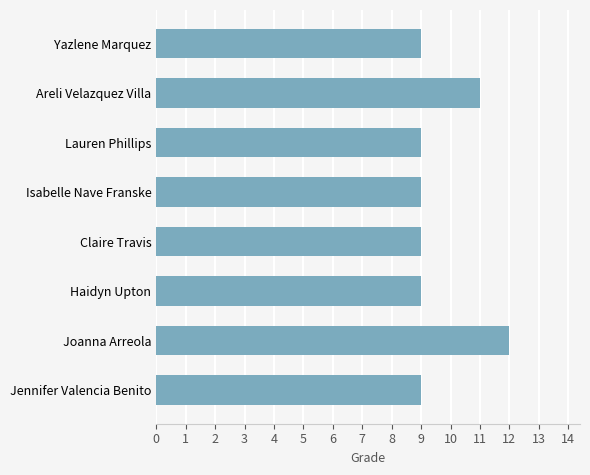

Is it true that the value at Haidyn Upton is 9?

True